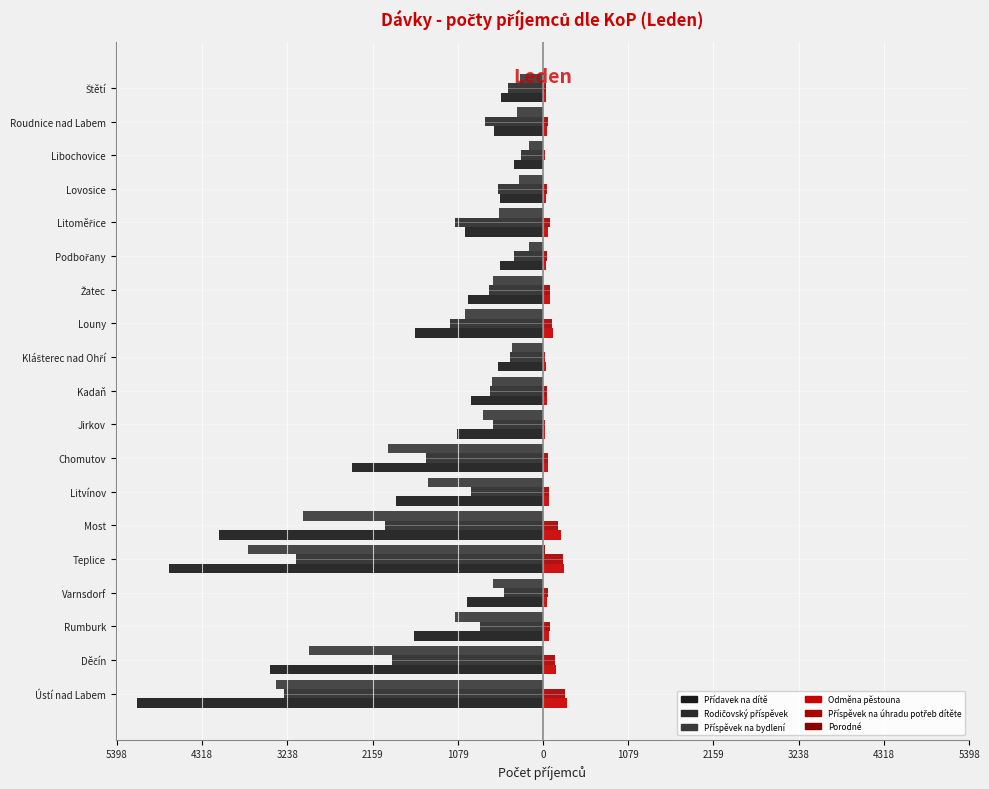

Which series has the largest range (max minus min)?

Přídavek na dítě